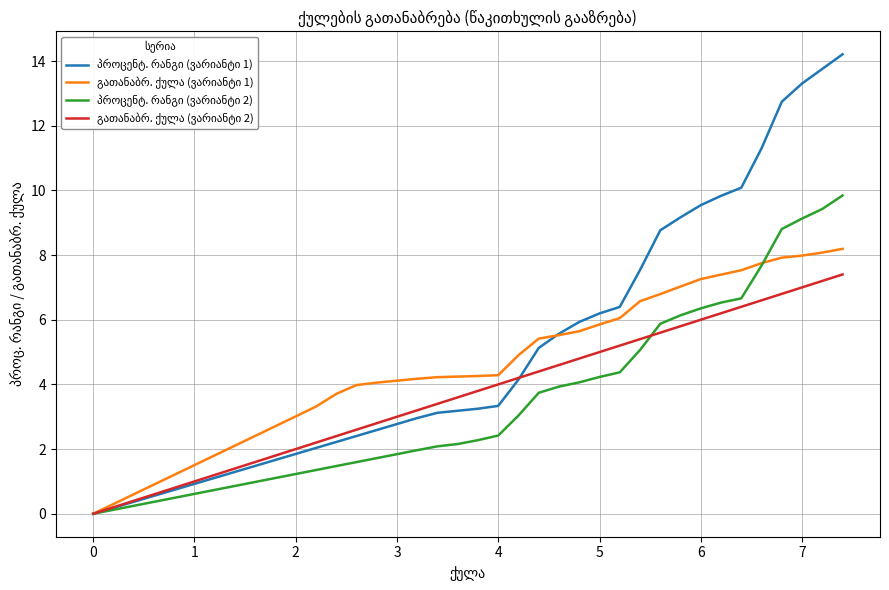

What is the maximum value shown in the chart?

14.2